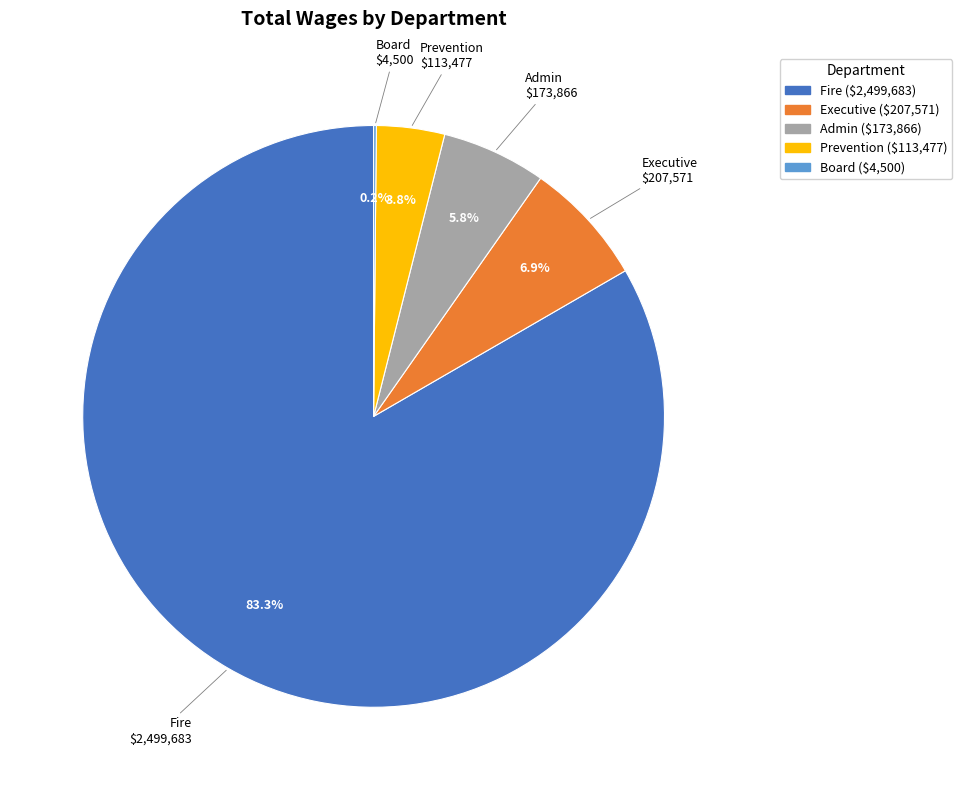

To the nearest percent, what is the difference between the largest and smallest slice percentages?

83%